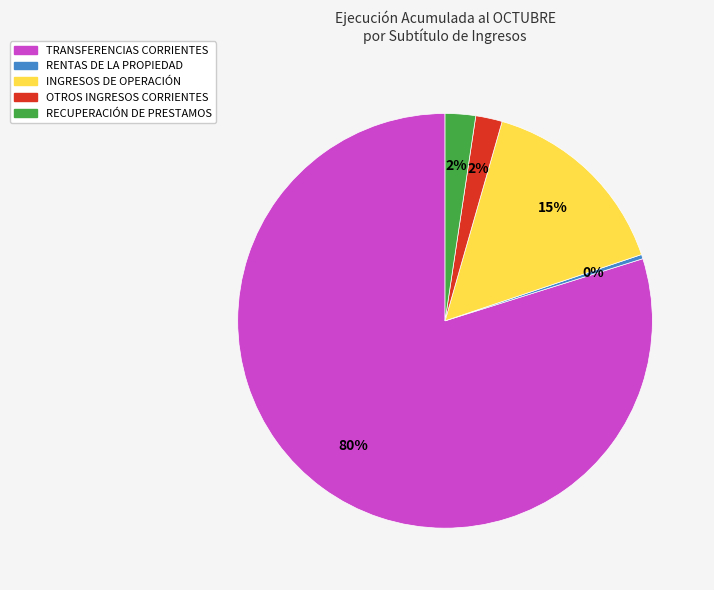

What percentage is the RECUPERACIÓN DE PRESTAMOS slice, to the nearest percent?

2%